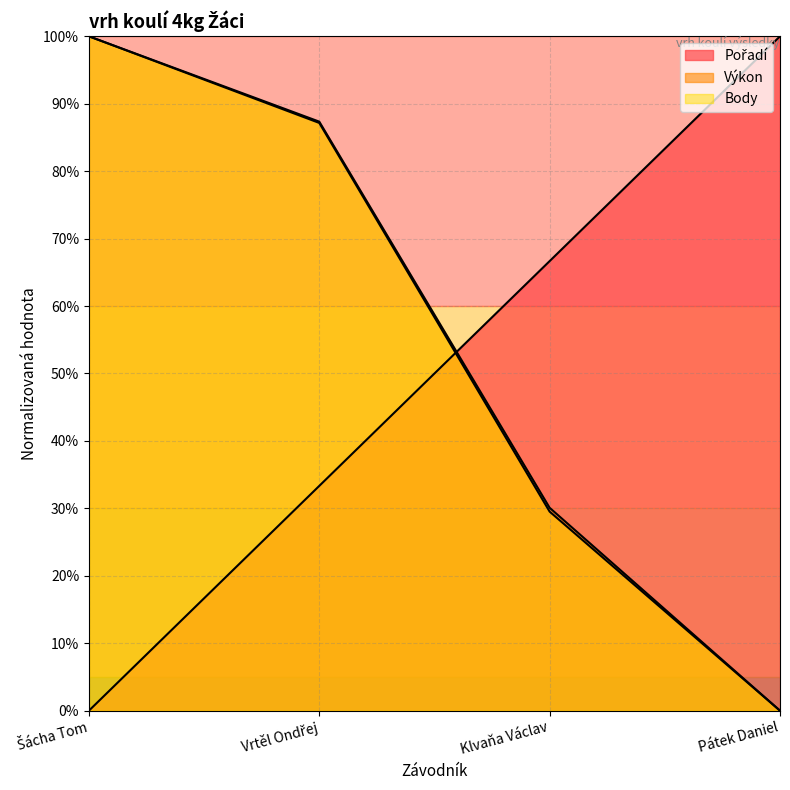

List the series in order of their peak value, highest first.

Pořadí, Výkon, Body